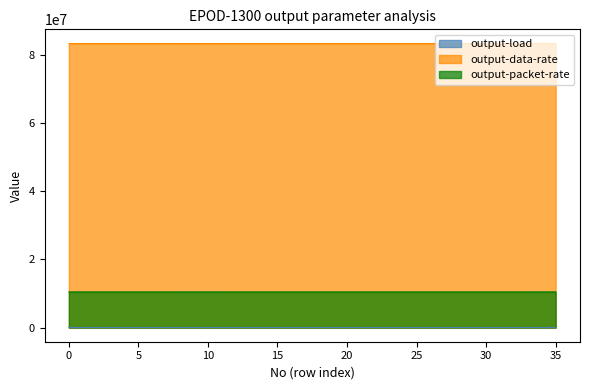

The value of output-data-rate at 5 is 43471396. True or false?

False